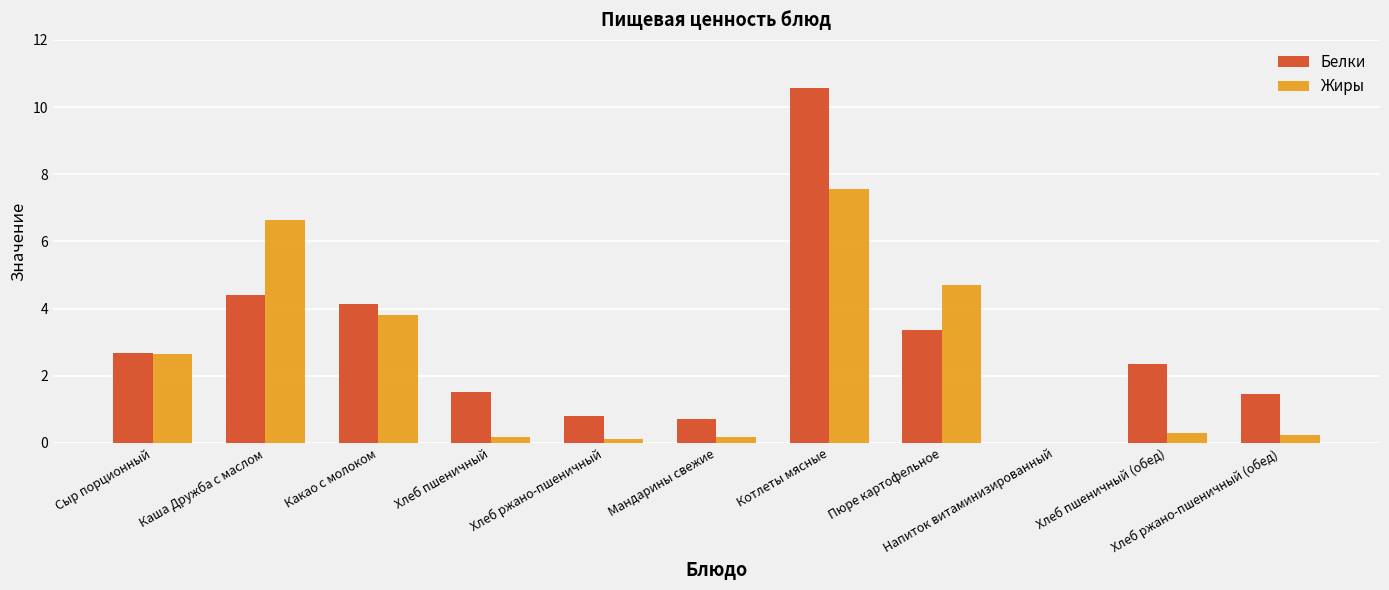

What is the greatest value displayed?

10.6